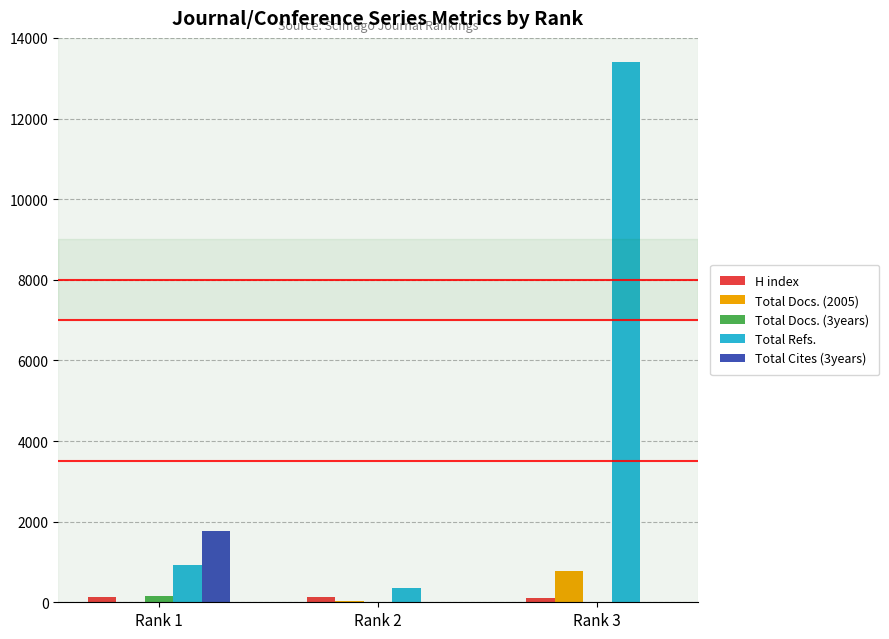

The Total Docs. (3years) series shows 168 at Rank 1. True or false?

True